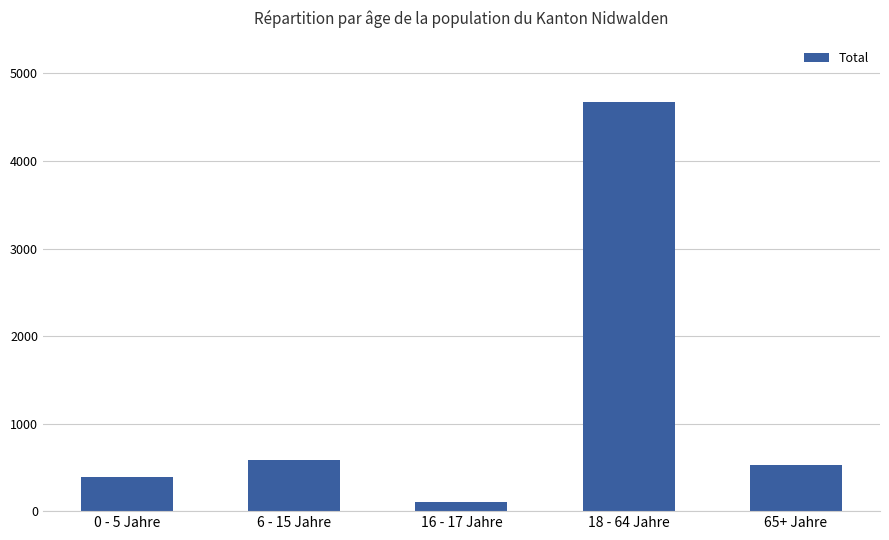

Reading right to left, list all the values displayed in this chart.

65+ Jahre=529	18 - 64 Jahre=4673	16 - 17 Jahre=101	6 - 15 Jahre=586	0 - 5 Jahre=390